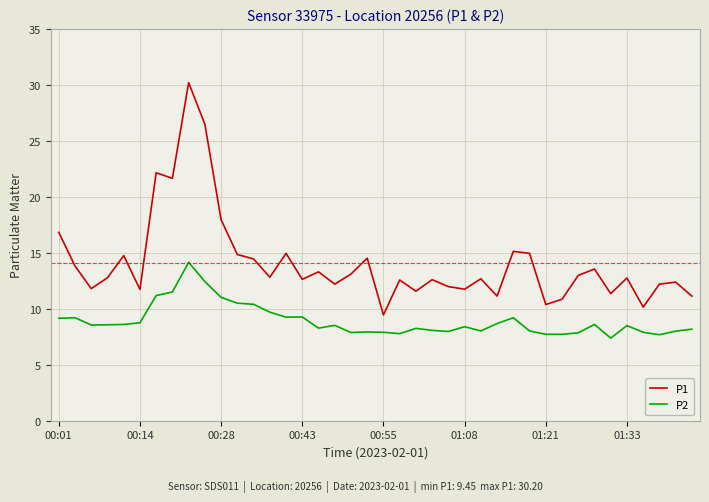

True or false: P2 and P1 cross at least once.

False